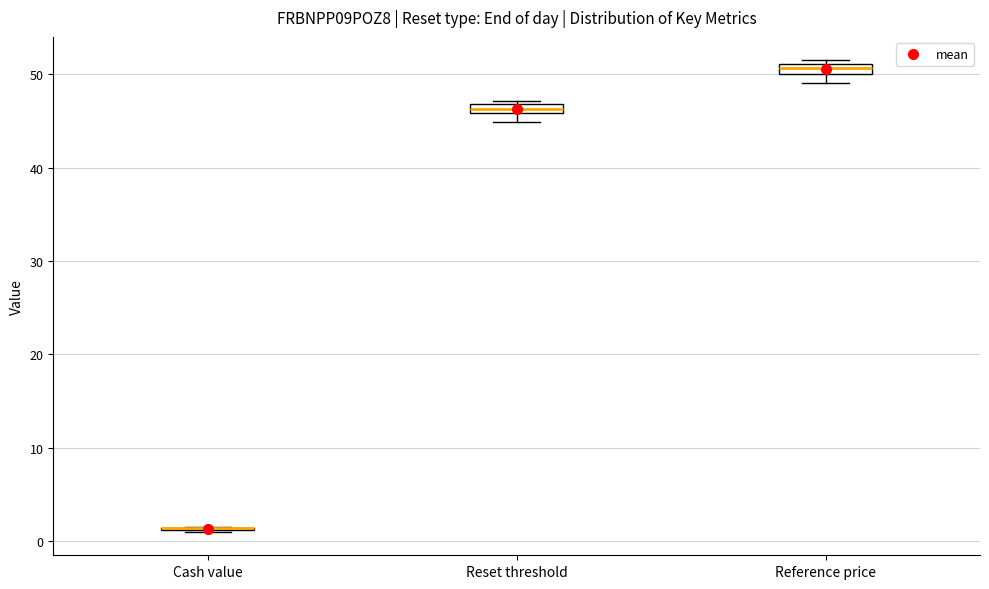

Where is the upper edge of the box for Reset threshold on the y-axis? The values are not printed on the chart, so give them approximately, as read against the axis.

47